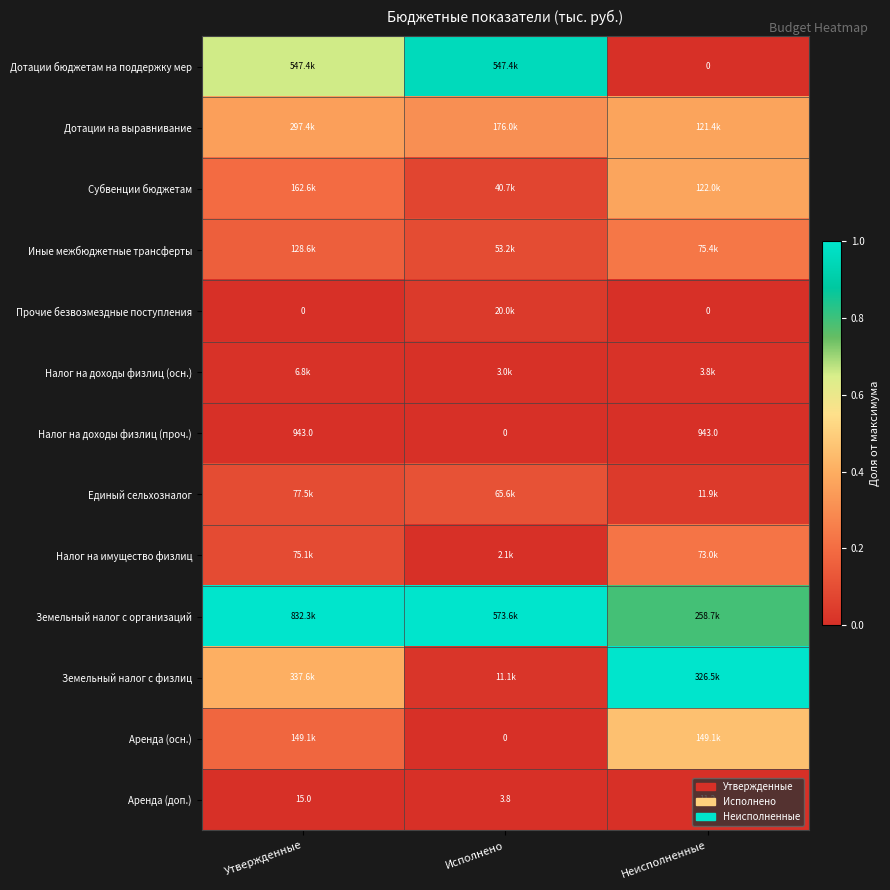

What is the difference between the maximum and minimum values in the Налог на имущество физлиц series?

0.2